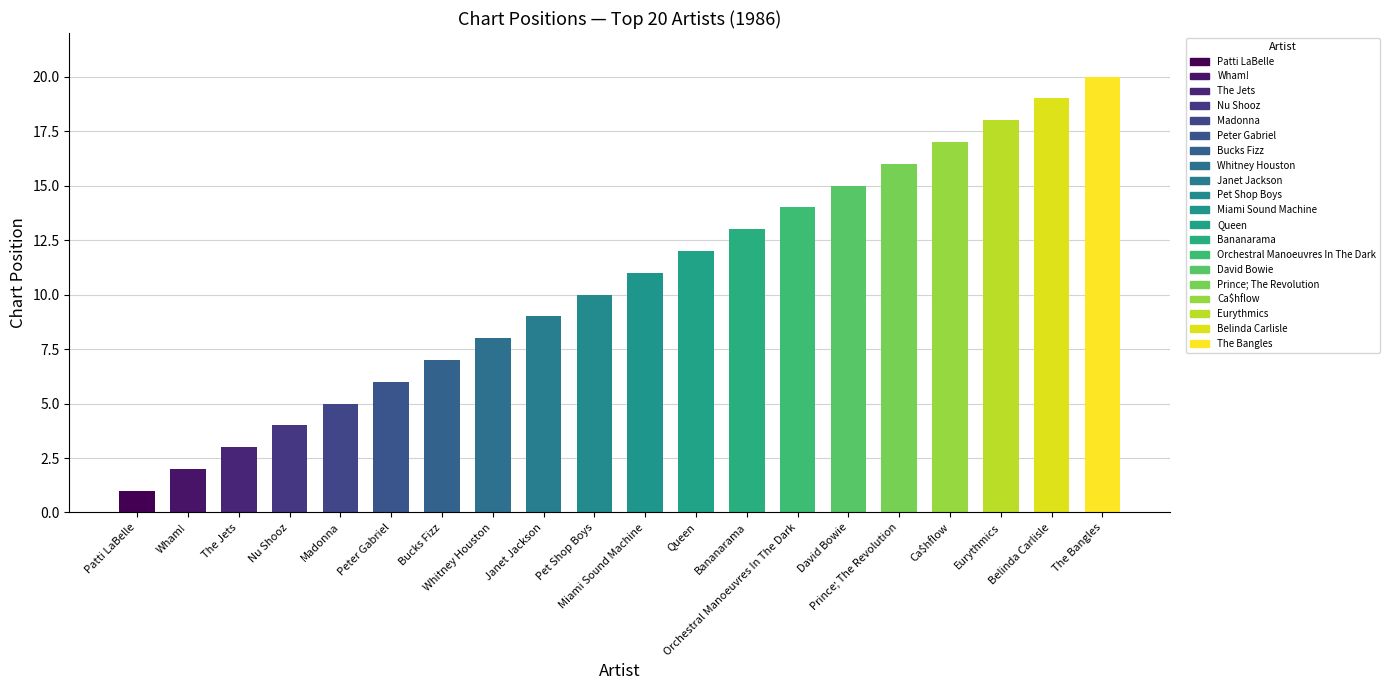

How many categories are shown in the chart?

20